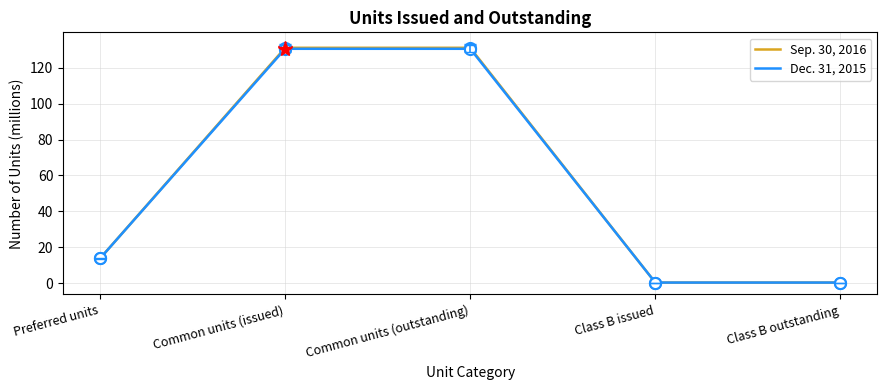

True or false: Sep. 30, 2016 has more than 2 points higher than both neighbors.

False